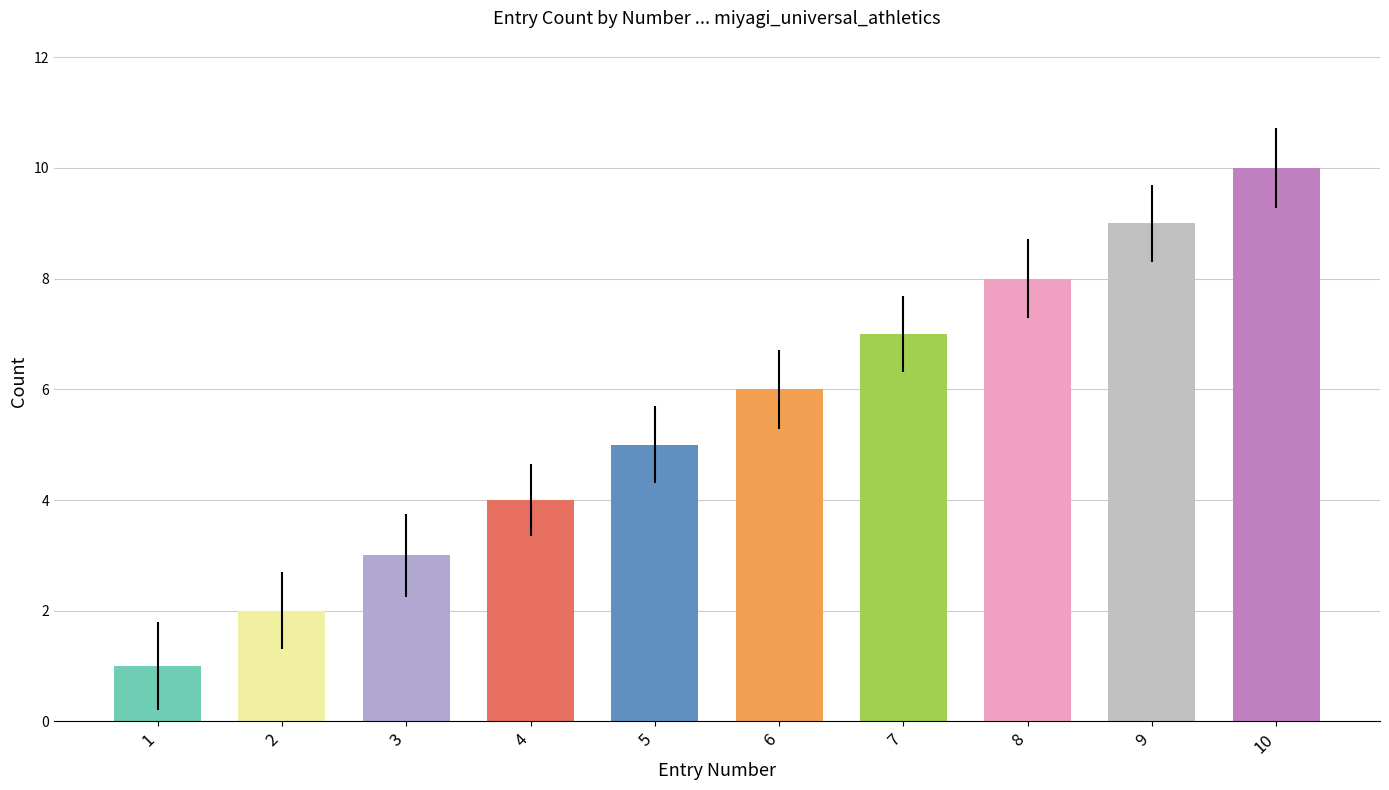

Count the number of categories in the chart.

10